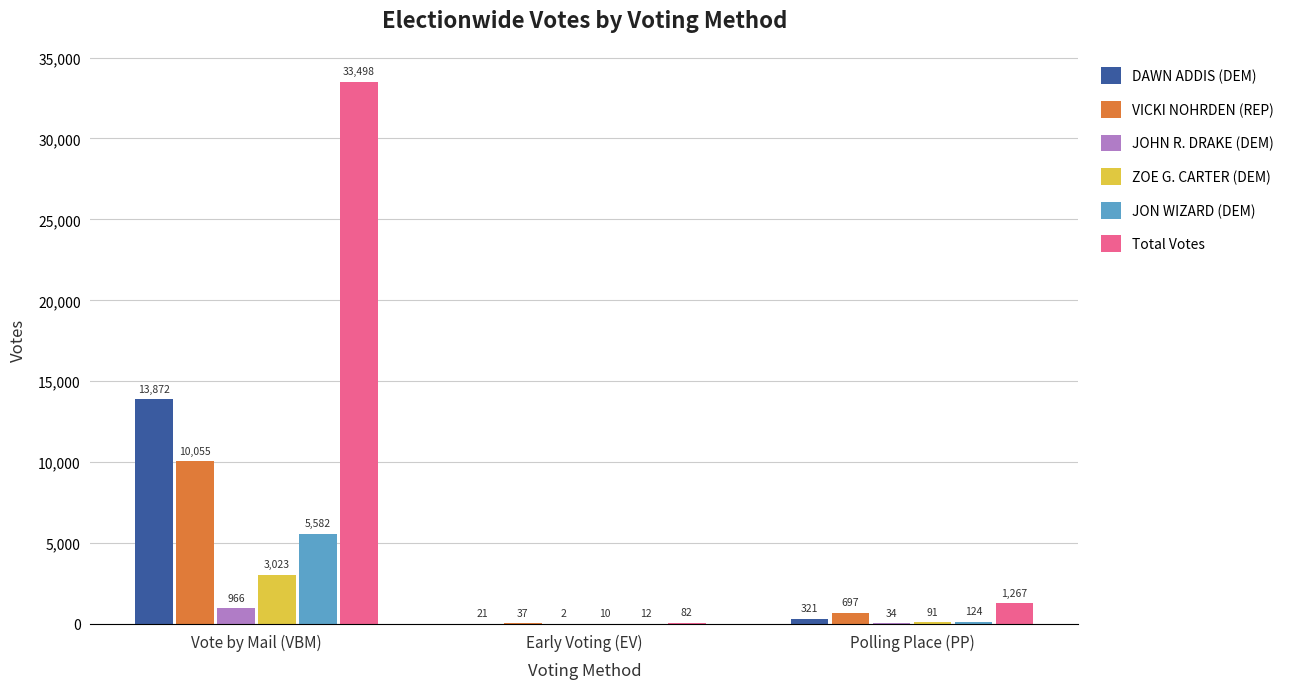

At which label does JON WIZARD (DEM) first exceed 124?

Vote by Mail (VBM)